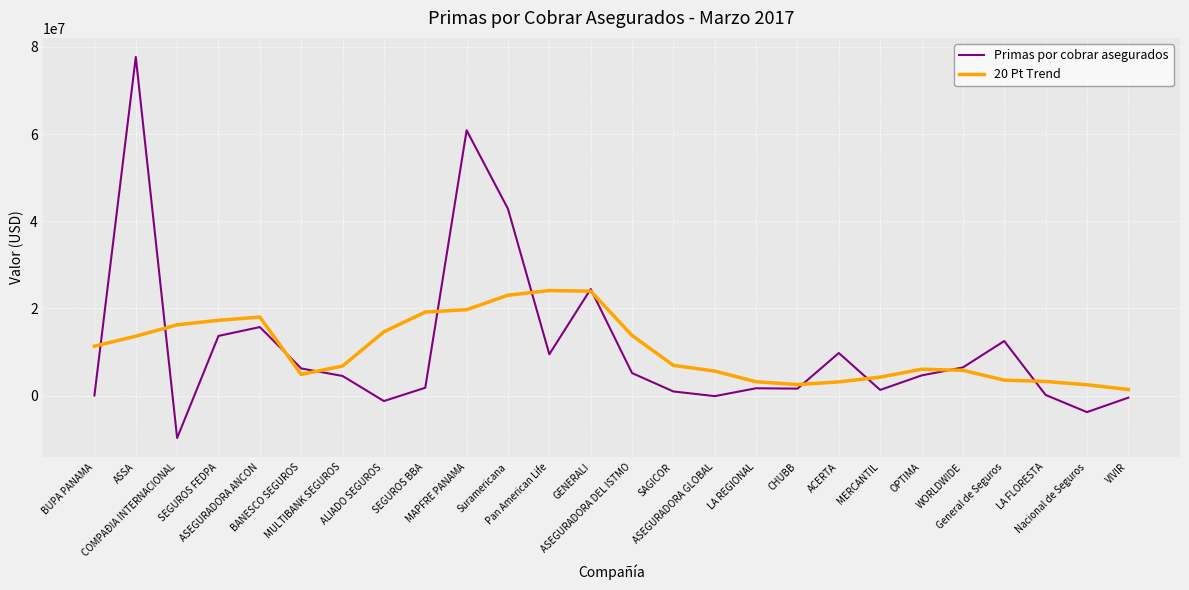

What is the sum of all Primas por cobrar asegurados values?

285853355.5